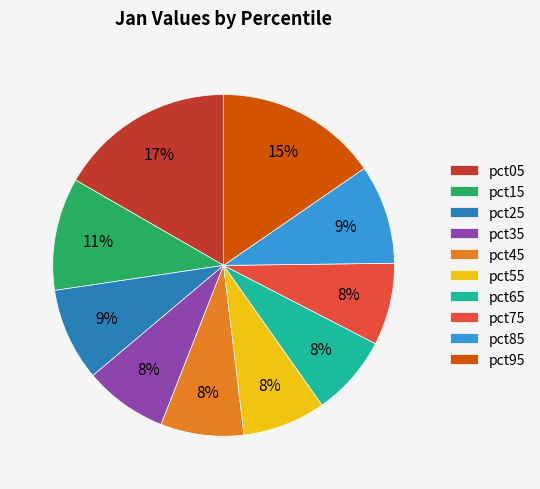

True or false: pct45 accounts for 2% of the total.

False